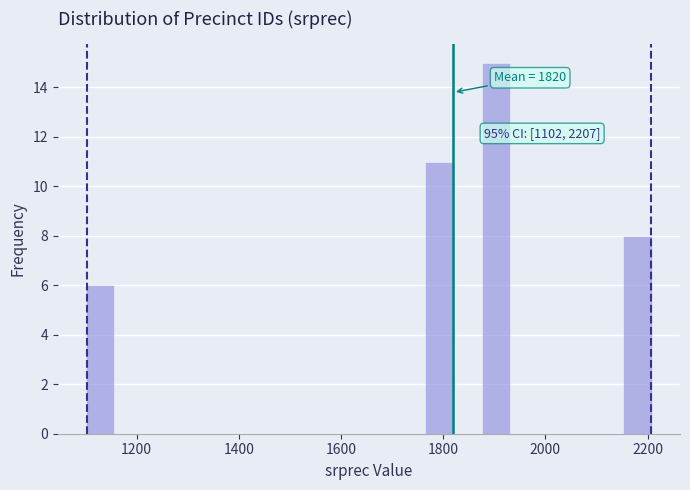

Read against the x-axis, roughly where is the centre of the tallest bar?

1900